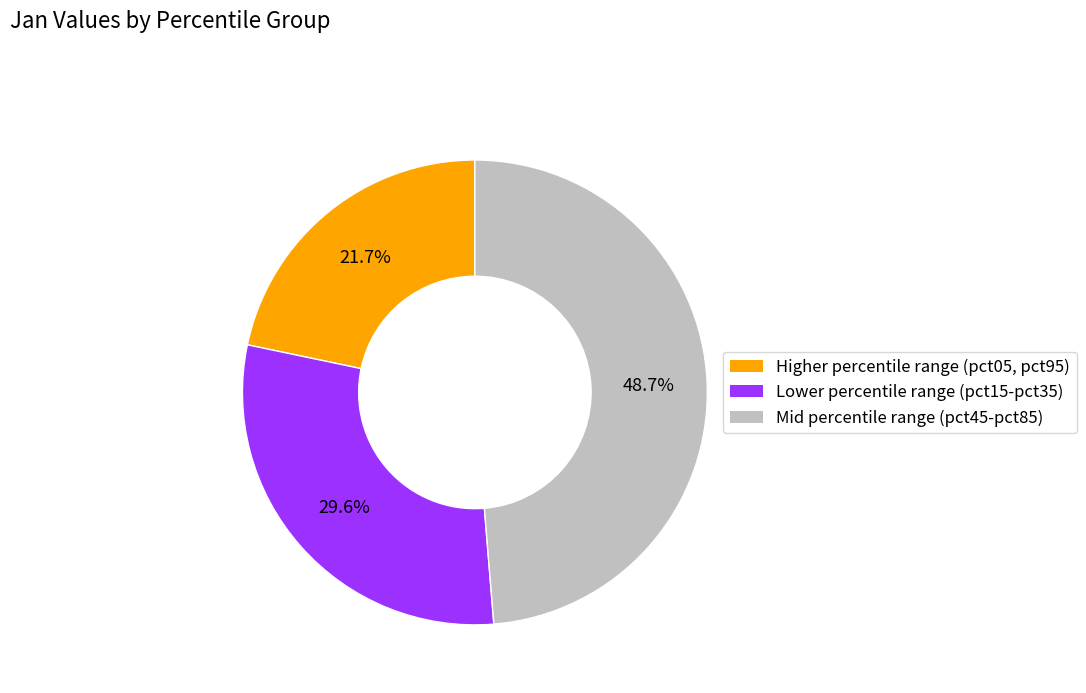

Does any single category account for the majority?

No